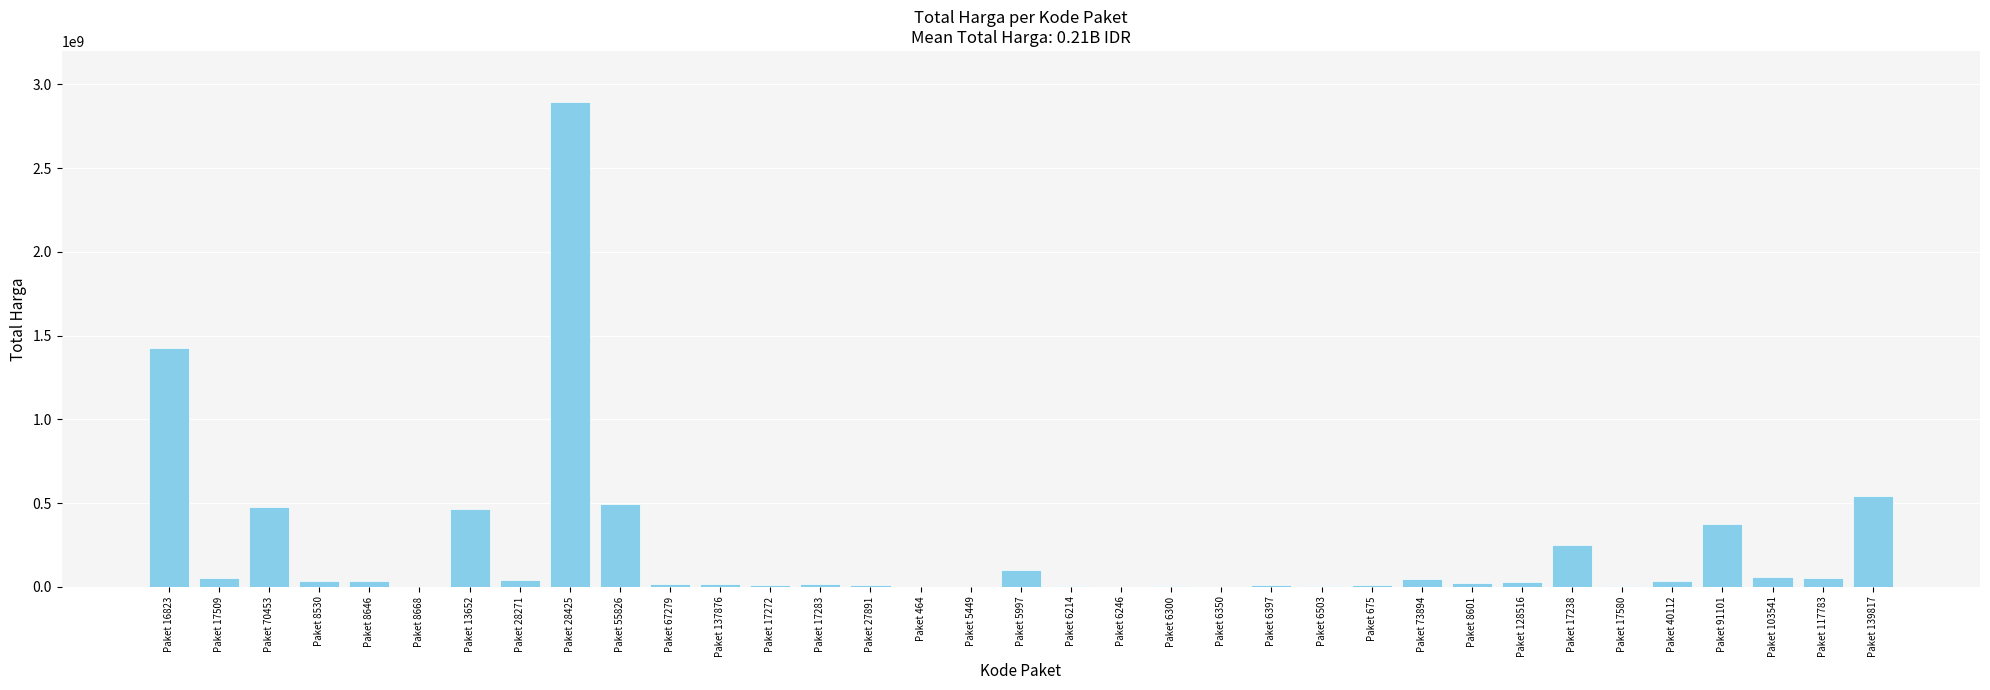

The value at Paket 8646 is 32441200. True or false?

True